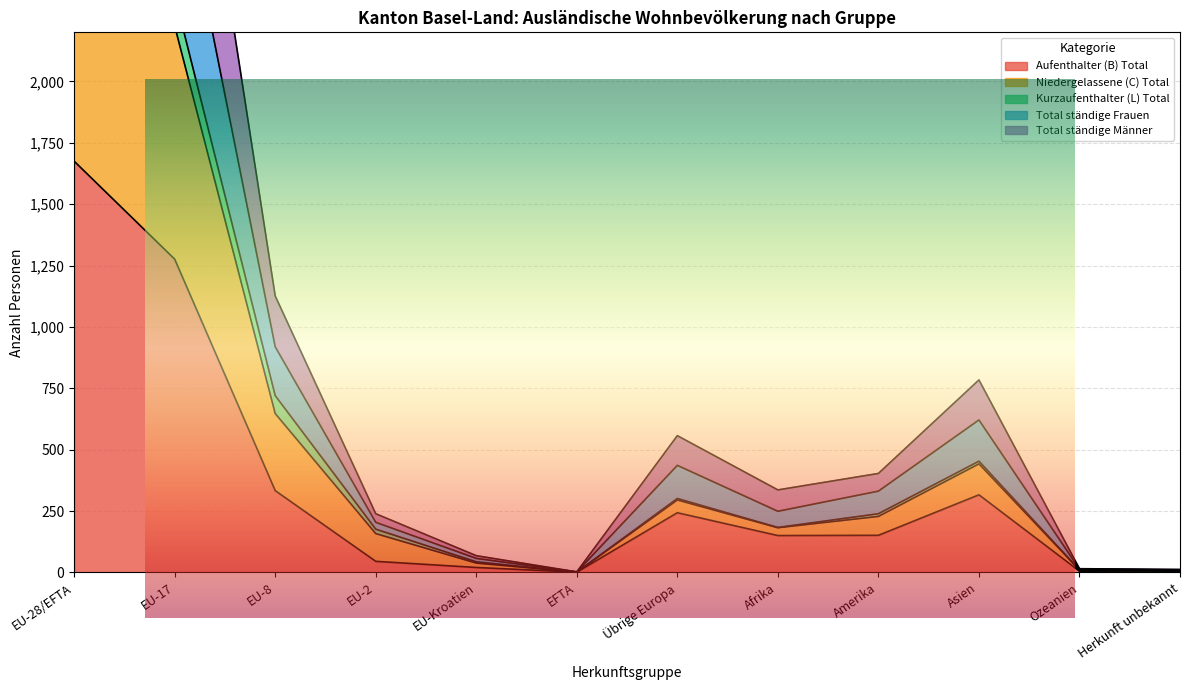

What is the difference between the Niedergelassene (C) Total values at EU-2 and Herkunft unbekannt?

170